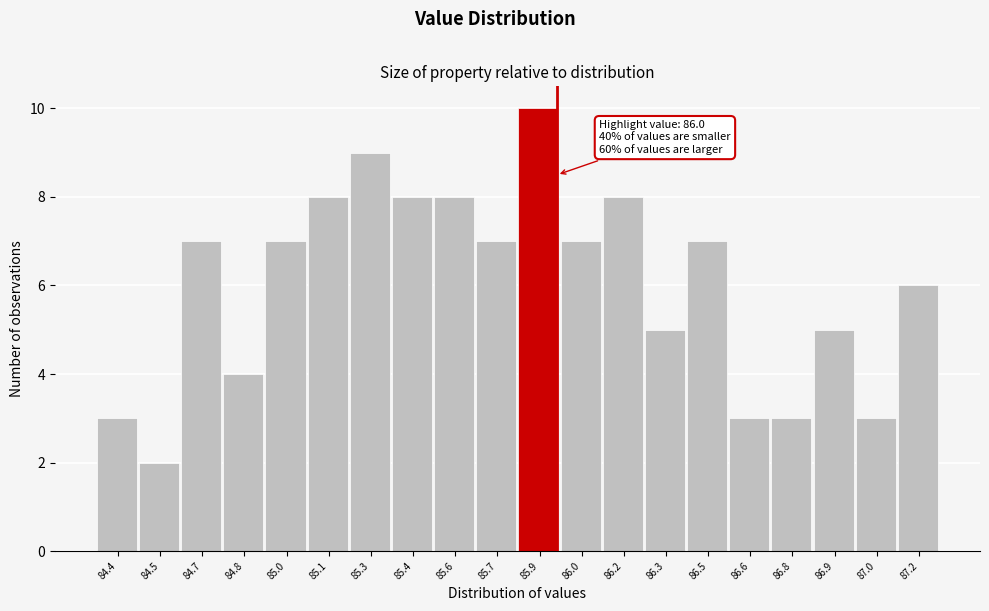

Reading left to right, list all the values displayed in this chart.

84.4=3	84.5=2	84.7=7	84.8=4	85.0=7	85.1=8	85.3=9	85.4=8	85.6=8	85.7=7	85.9=10	86.0=7	86.2=8	86.3=5	86.5=7	86.6=3	86.8=3	86.9=5	87.0=3	87.2=6